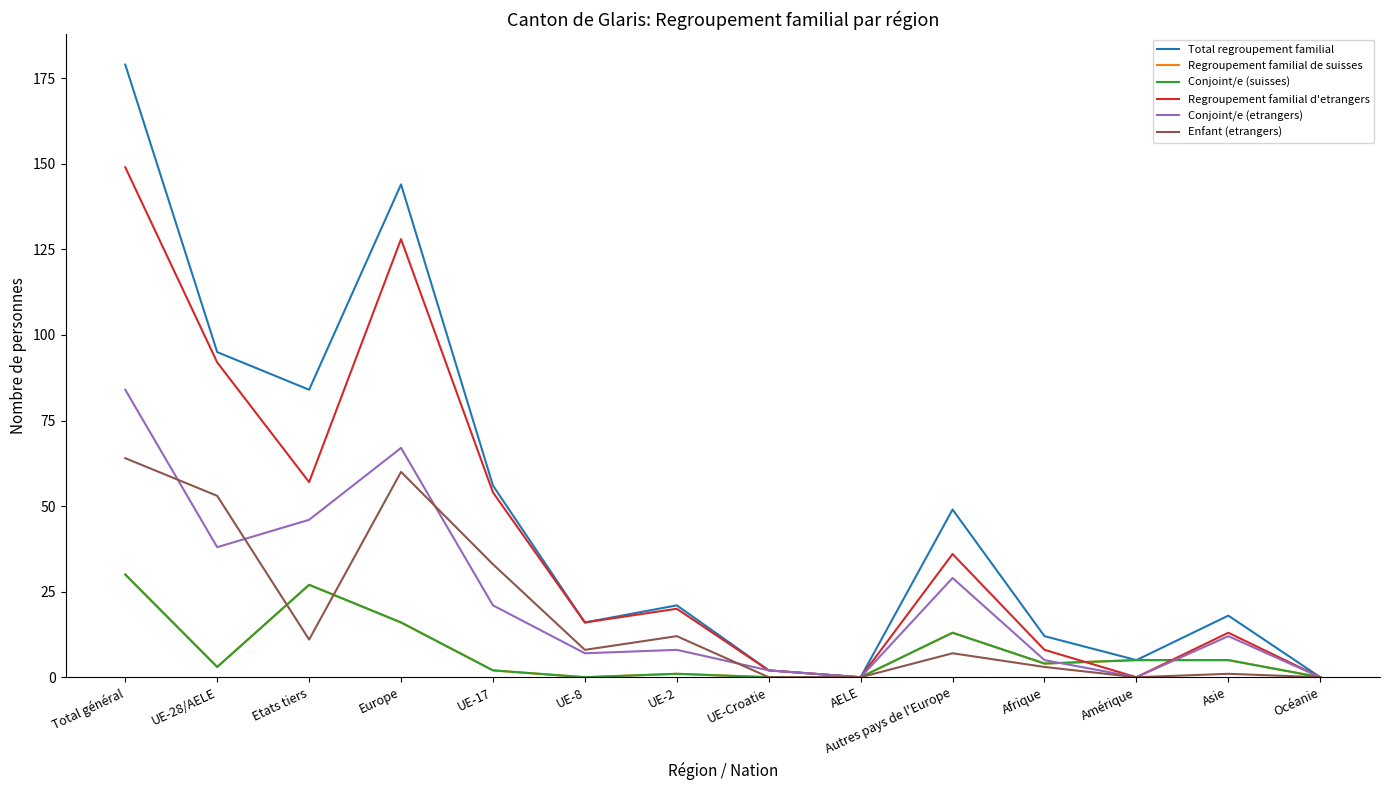

Is this an area chart (filled region under the line)?

No